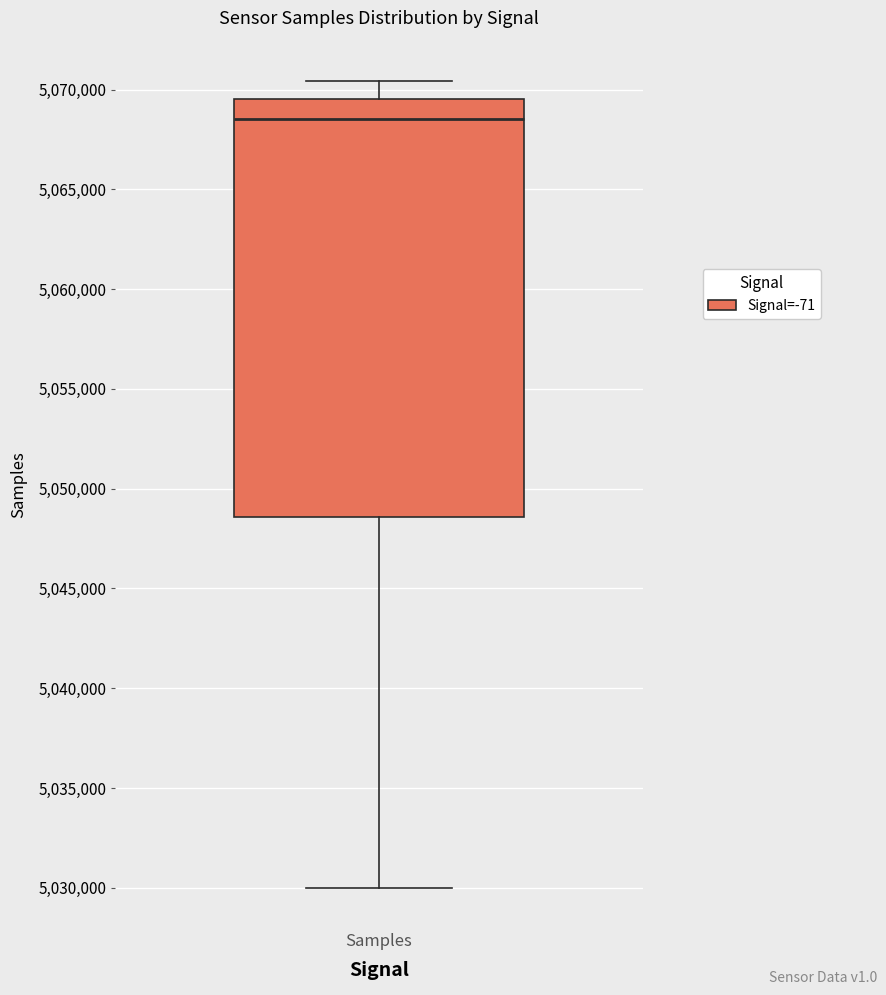

Transcribe this box plot: give where the median line is, the range the box spans, and where the two whiskers end, as read against the y-axis. The values are not printed on the chart, so give them approximately, as read against the axis.

median 5068500, box 5048500 to 5069500, whiskers 5030000 to 5070500